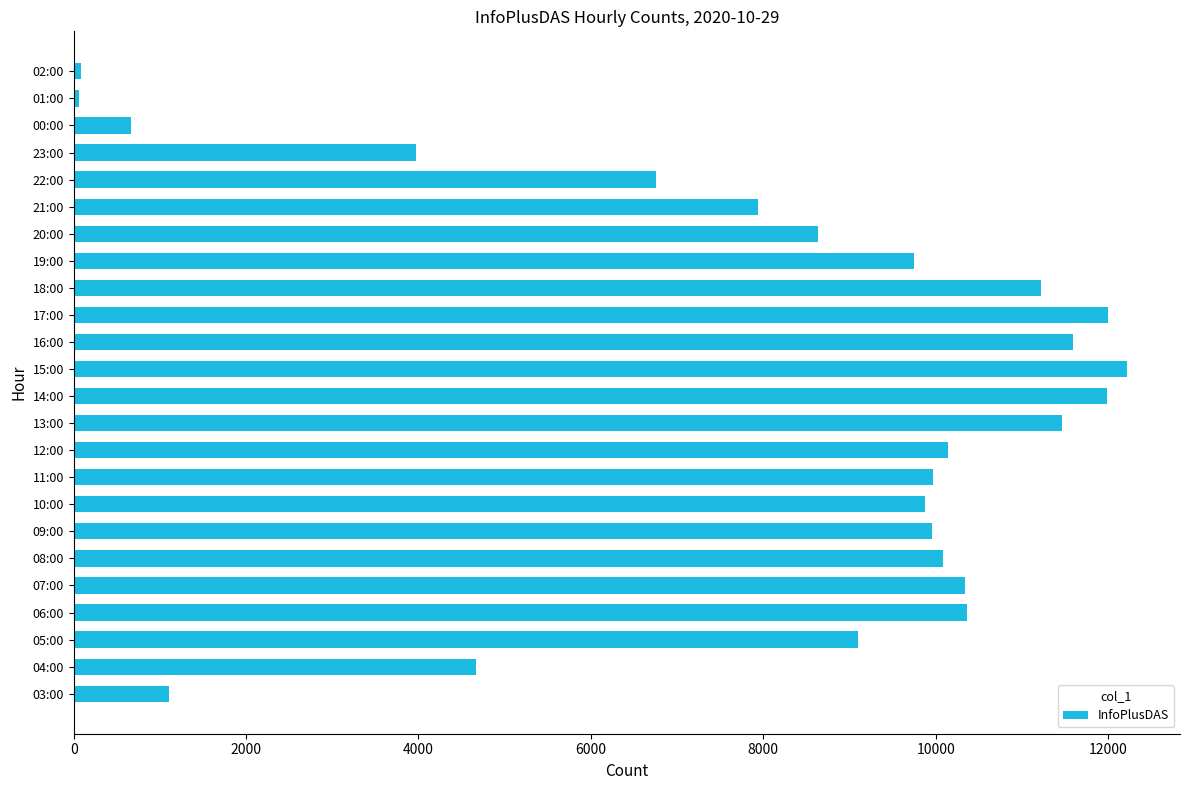

The chart shows a value of 2973 at 09:00. True or false?

False